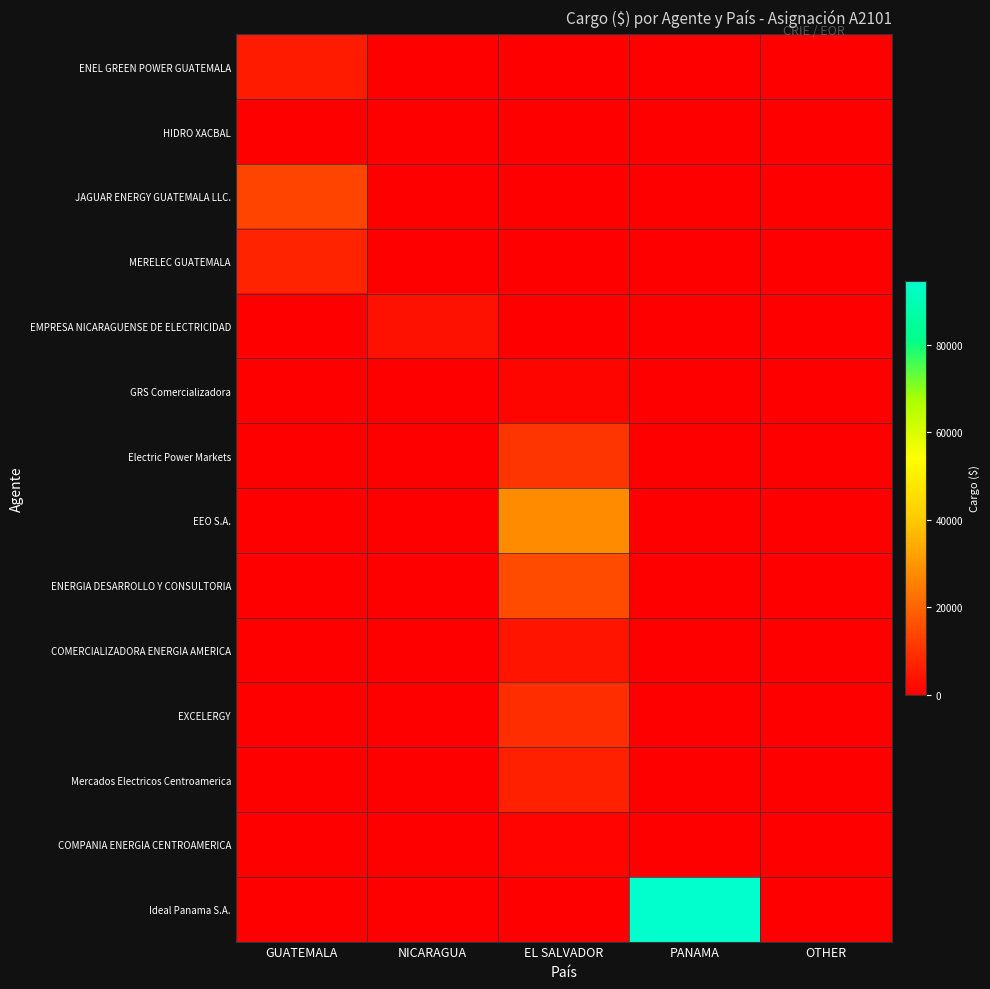

What is the total value across all series at PANAMA?

94540.6